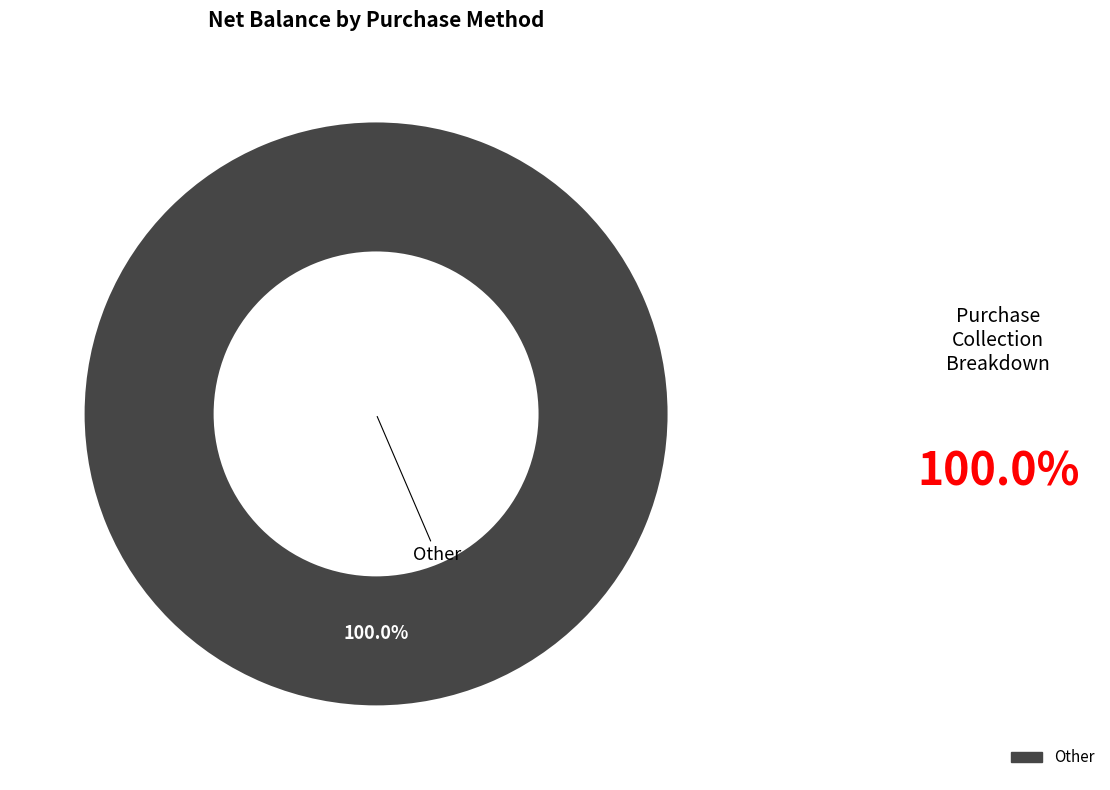

Is there a majority slice in this chart?

Yes